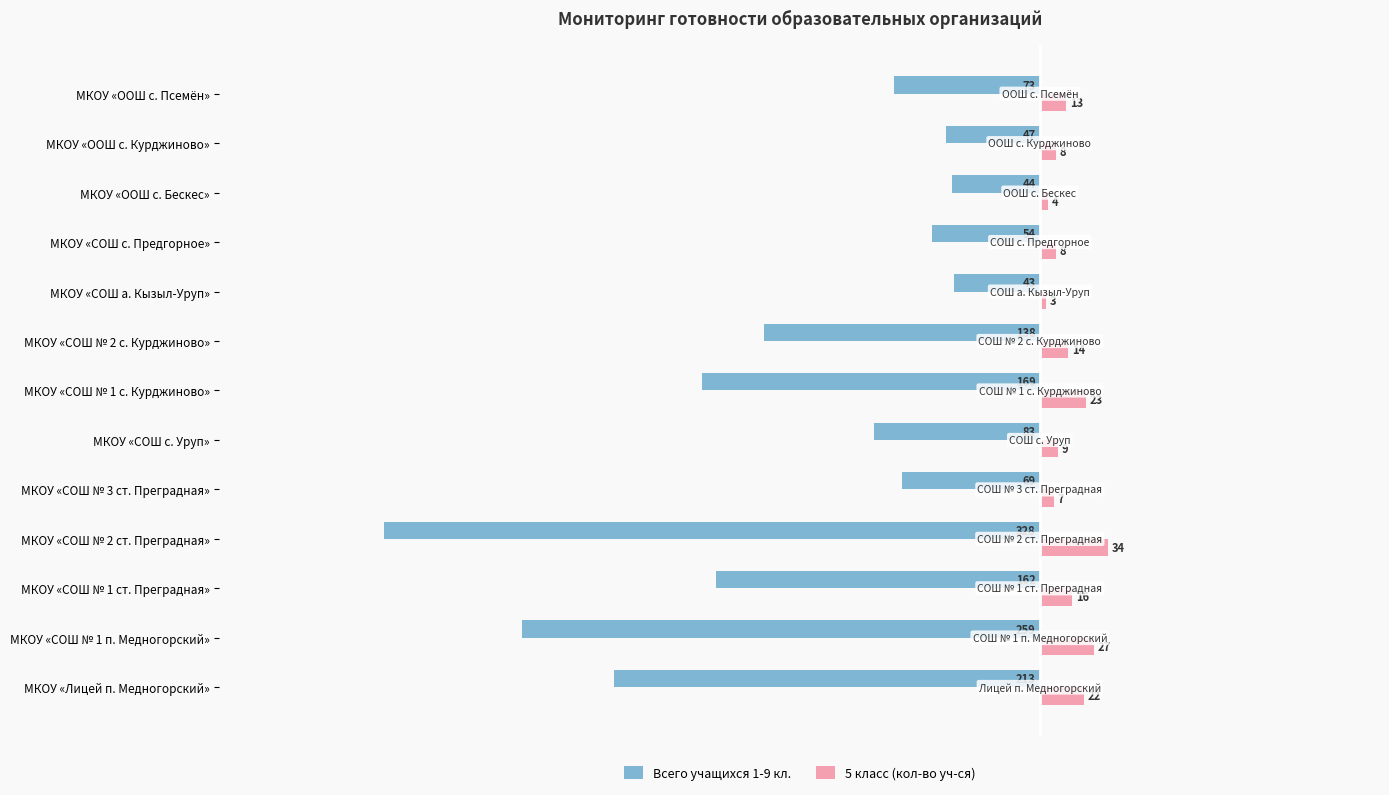

Where is 5 класс (кол-во уч-ся) nearest to the value 18?

МКОУ «СОШ № 1 ст. Преградная»